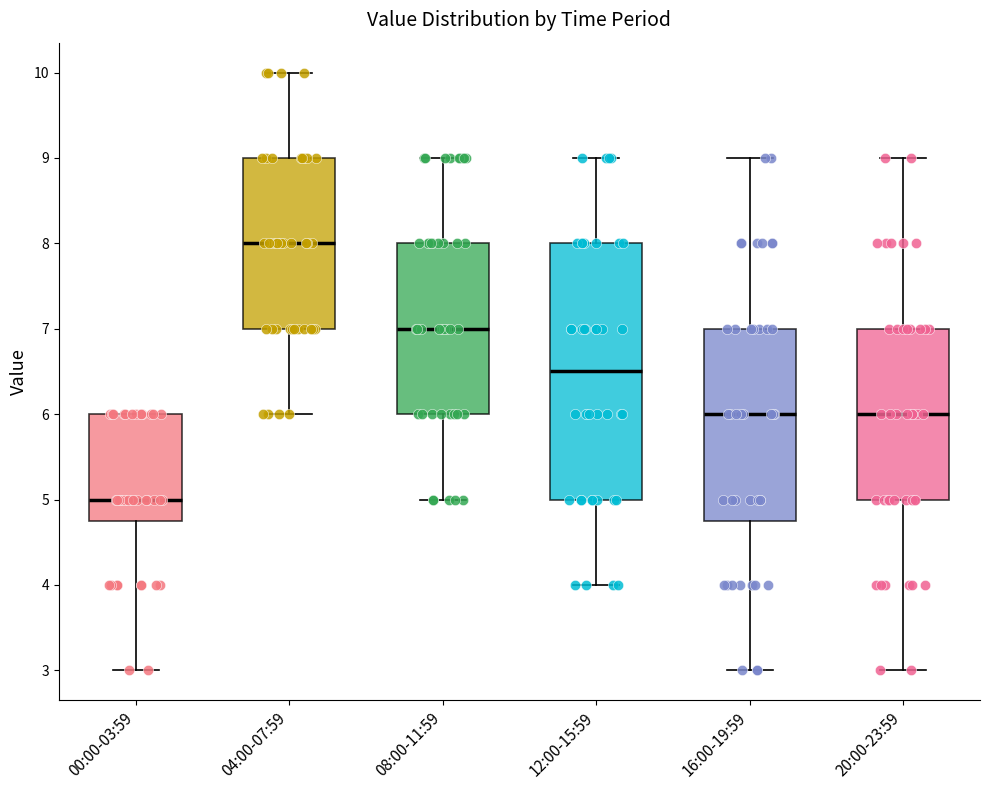

Comparing the boxes themselves (not the whiskers), which one is the tallest?

12:00-15:59